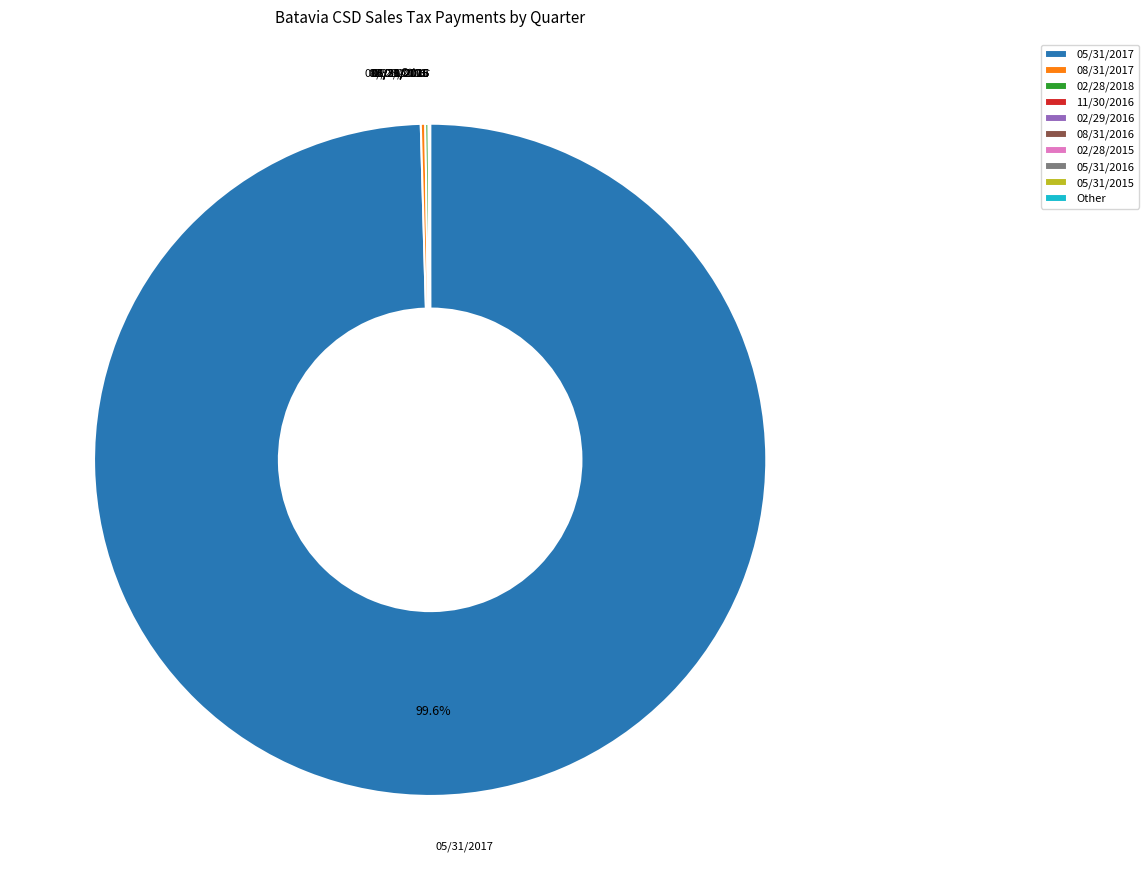

What is the largest slice in the pie chart?

05/31/2017